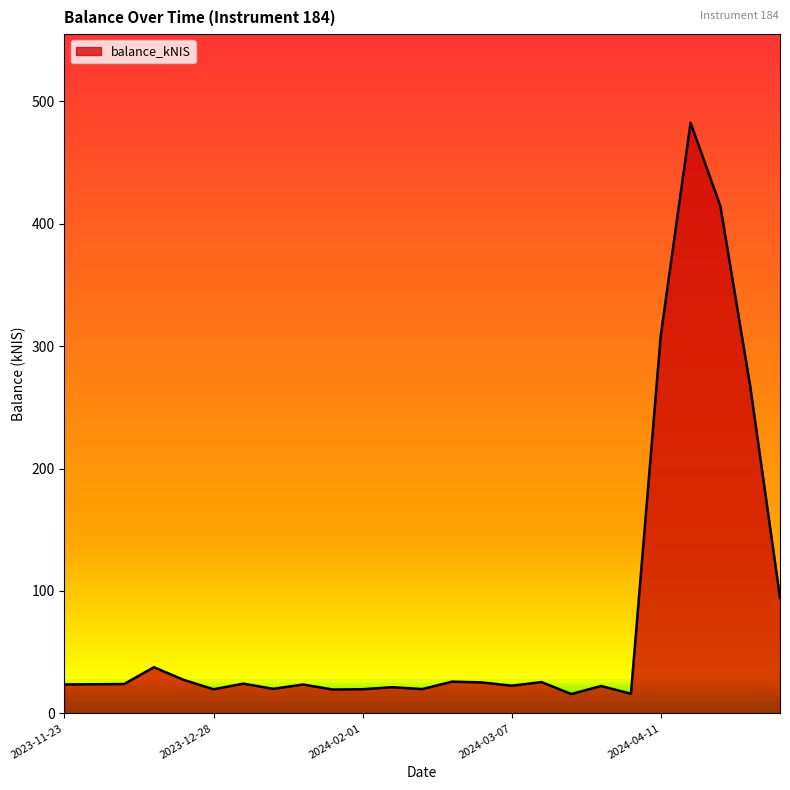

List the labels in order of value, largest first.

2024-04-18, 2024-04-25, 2024-04-11, 2024-05-02, 2024-05-09, 2023-12-14, 2023-12-21, 2024-02-22, 2024-03-14, 2024-02-29, 2024-01-04, 2023-12-07, 2023-11-30, 2023-11-23, 2024-01-18, 2024-03-07, 2024-03-28, 2024-02-08, 2024-01-11, 2024-02-15, 2024-02-01, 2023-12-28, 2024-01-25, 2024-04-04, 2024-03-21